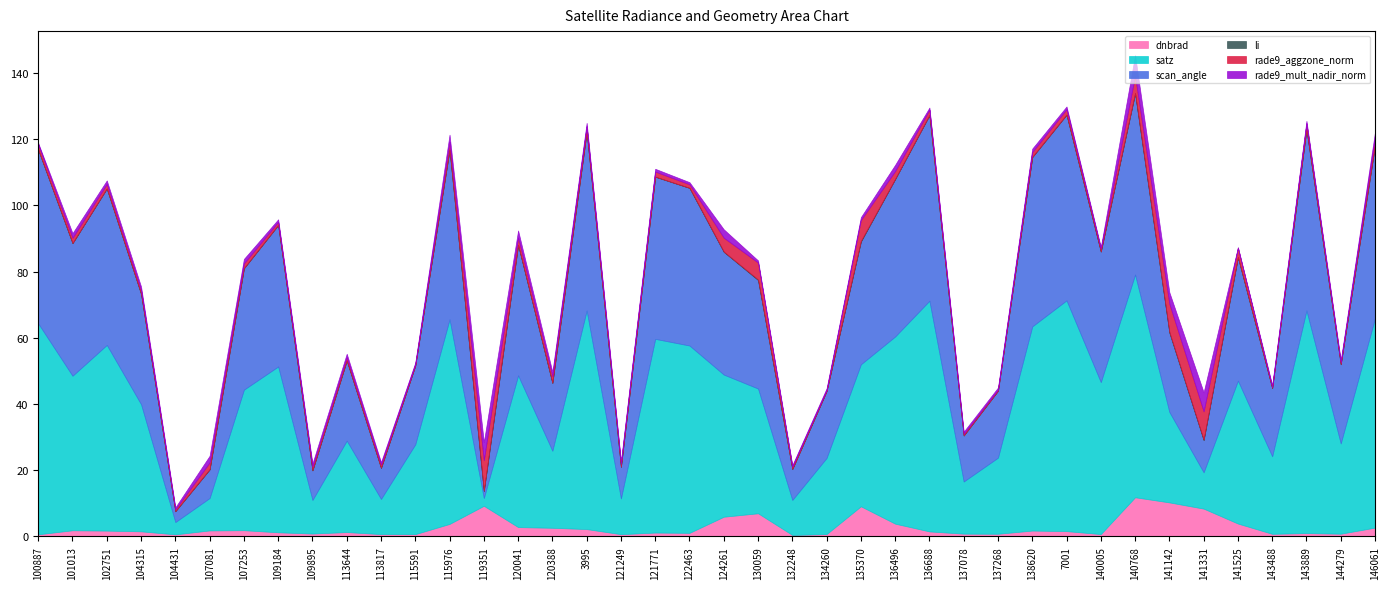

Reading left to right, list all the values displayed in this chart.

dnbrad: 0.6	1.8	1.7	1.5	0.6	1.8	1.8	1.2	0.8	1.3	0.7	0.6	3.7	9.2	2.8	2.6	2.2	0.6	1.1	1.0	5.9	7.0	0.4	0.7	9.1	3.8	1.5	0.8	0.8	1.7	1.6	0.7	11.8	10.2	8.4	3.8	0.7	1.0	0.8	2.6
satz: 63.7	46.7	56.1	38.4	3.7	9.8	42.5	50.1	10.1	27.6	10.6	27.2	61.8	2.4	45.9	23.3	66.1	10.8	58.5	56.6	43.0	37.7	10.6	23.0	42.9	56.6	69.7	15.8	23.0	61.7	69.7	45.9	67.3	27.3	11.0	43.2	23.4	67.3	27.3	63.3
scan_angle: 52.5	40.1	47.3	33.4	3.3	8.7	36.7	42.8	9.0	24.2	9.4	23.8	51.3	2.1	39.4	20.5	54.0	9.6	49.0	47.6	37.1	32.8	9.4	20.2	37.1	47.6	56.1	13.9	20.2	51.2	56.1	39.5	54.7	24.0	9.7	37.3	20.6	54.7	23.9	52.3
li: 0.0	0.0	0.0	0.0	0.0	0.0	0.0	0.0	0.0	0.0	0.0	0.0	0.0	0.1	0.1	0.0	0.0	0.0	0.0	0.0	0.1	0.2	0.0	0.0	0.2	0.0	0.0	0.0	0.0	0.0	0.0	0.0	0.1	0.2	0.1	0.1	0.0	0.0	0.0	0.0
rade9_aggzone_norm: 1.5	1.6	1.4	1.1	0.6	2.1	1.5	0.9	1.1	1.0	1.0	0.4	2.3	9.2	2.2	2.0	1.7	1.0	1.5	1.1	4.2	5.1	0.7	0.3	6.3	2.4	1.6	0.5	0.3	1.5	1.7	0.8	5.2	8.5	8.6	2.8	0.3	1.8	0.6	2.3
rade9_mult_nadir_norm: 0.4	1.4	1.0	1.1	0.6	2.0	1.4	0.8	0.9	1.0	0.7	0.5	2.2	5.5	2.1	1.3	1.0	0.7	0.8	0.6	2.5	0.6	0.4	0.5	0.9	1.9	0.6	0.7	0.6	1.0	0.8	0.5	6.2	3.5	5.8	0.1	0.6	0.7	0.6	1.7